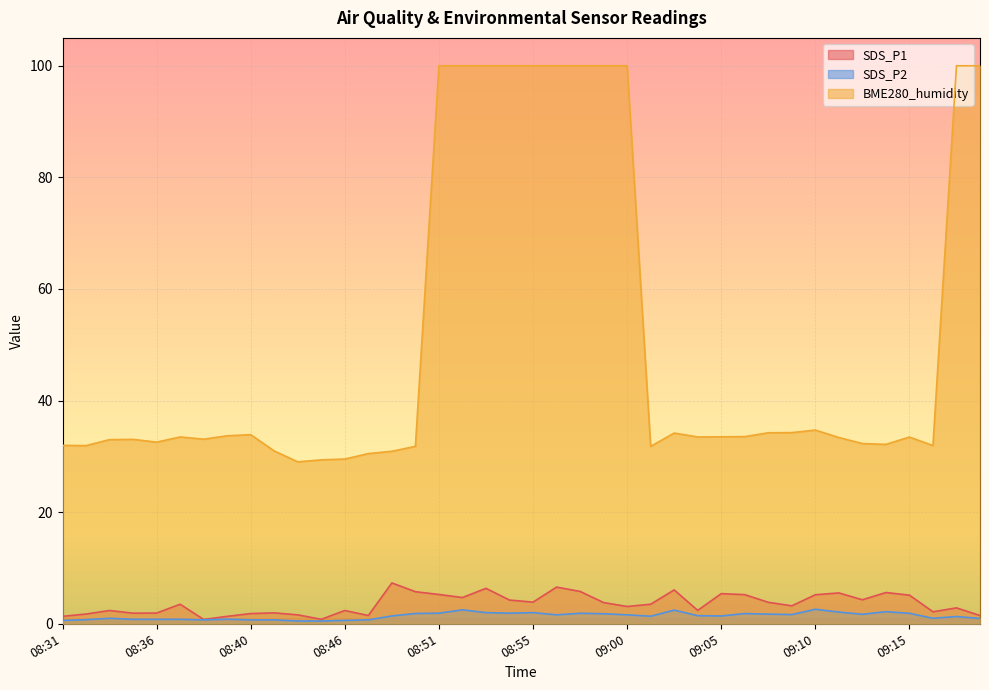

How many lines are shown in the chart?

3